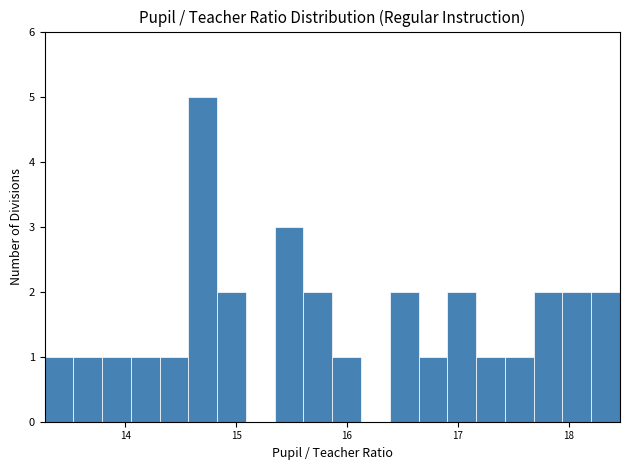

Around what value on the x-axis is the tallest bar? Give the approximate position of its centre, as read against the axis.

14.7